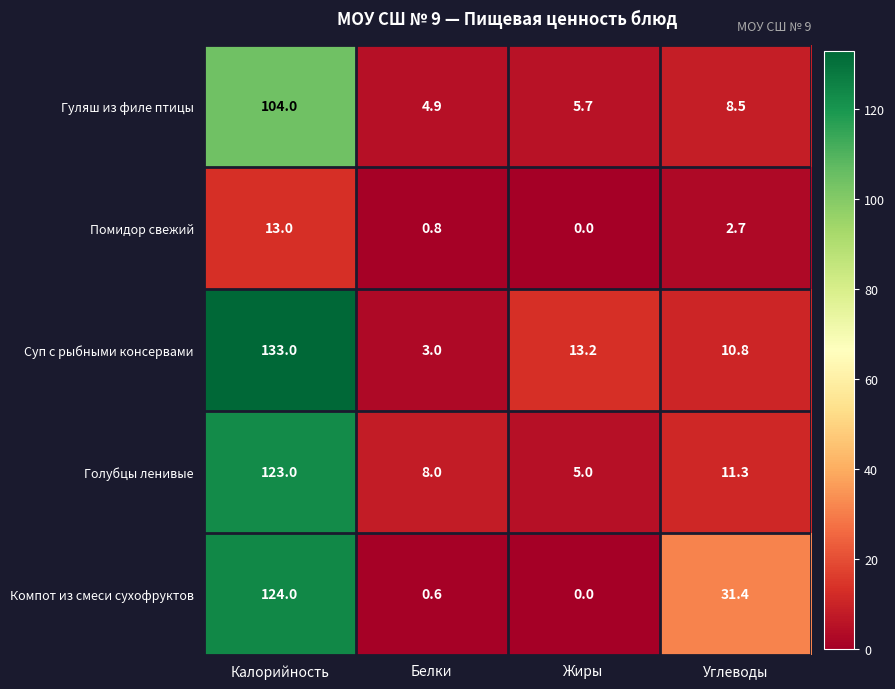

What is the sum of the Компот из смеси сухофруктов values at Жиры and Углеводы?

31.4